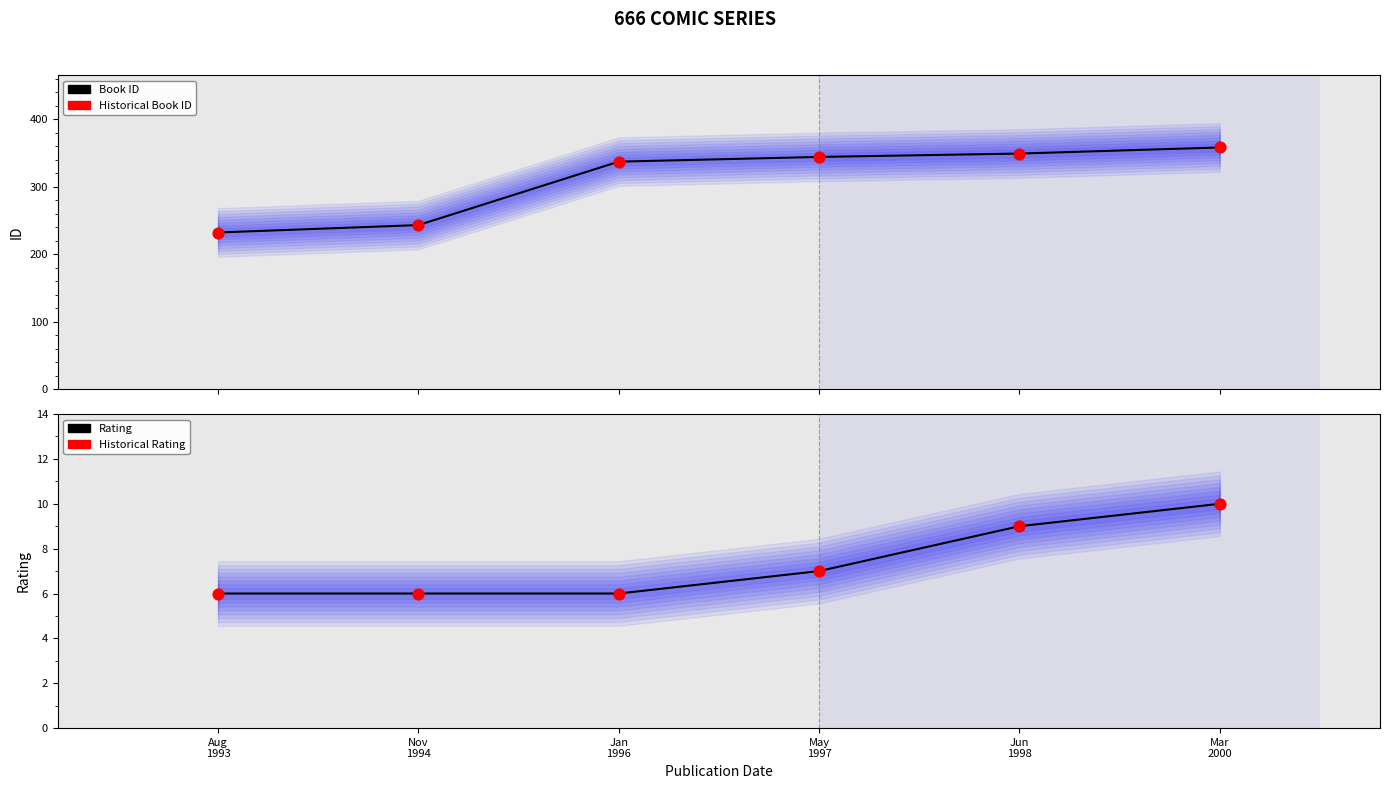

At which category is the sum across all series the highest?

Mar
2000